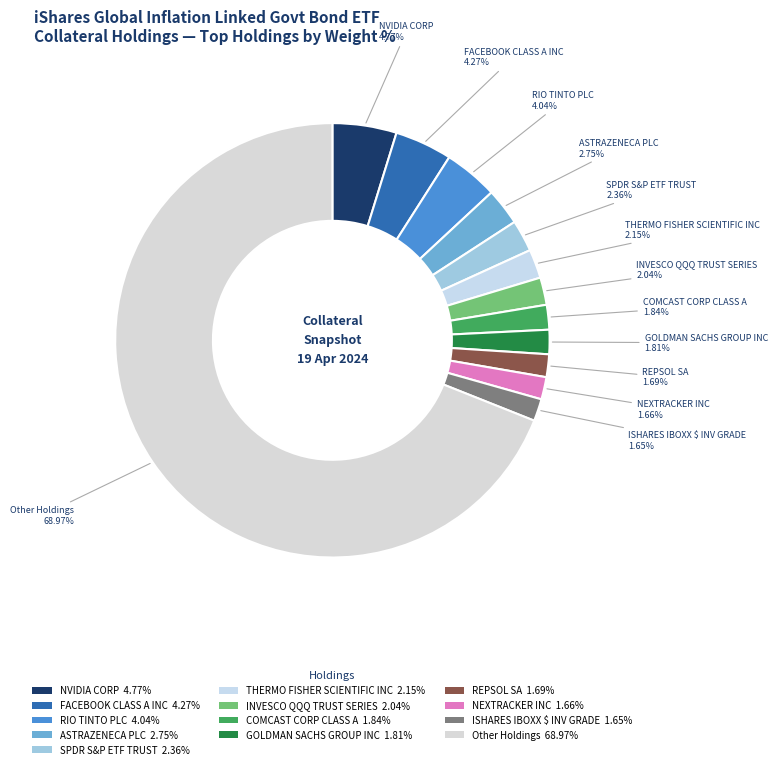

Which slice represents more than half of the pie?

Other Holdings 68.97%